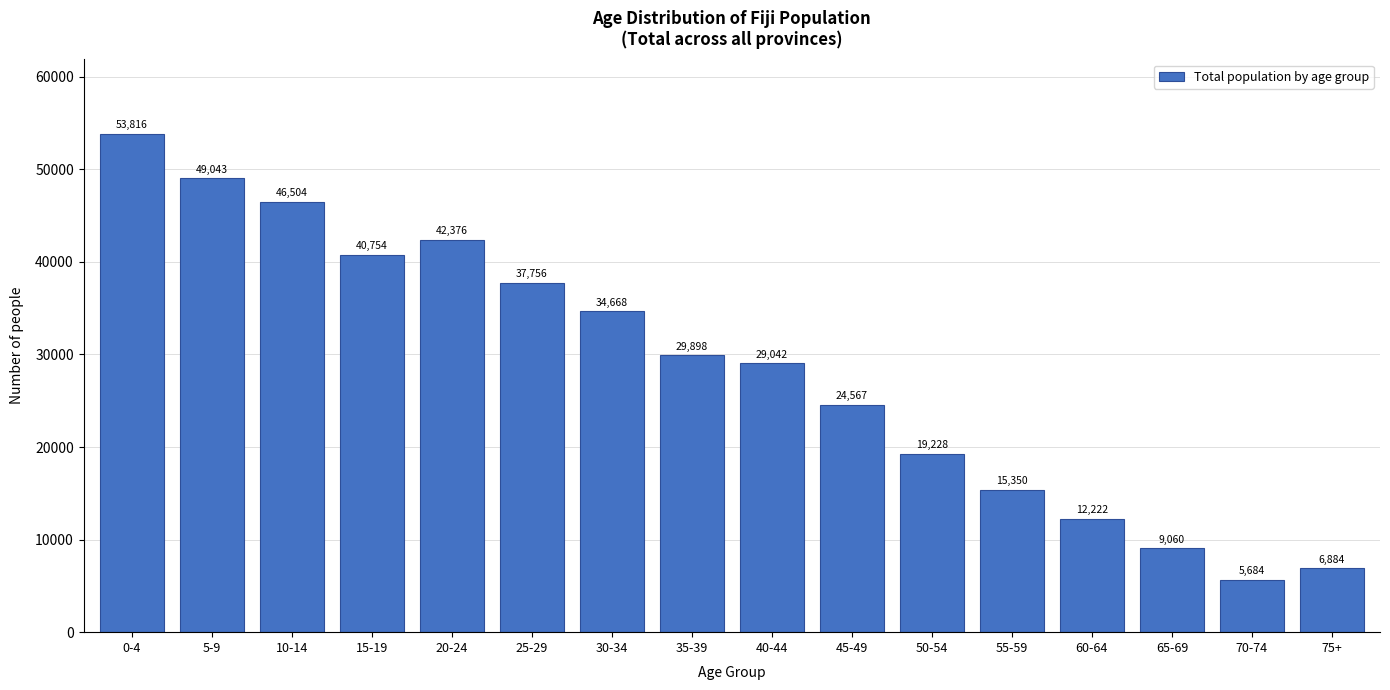

Reading right to left, what are all the values shown in this chart?

6884	5684	9060	12222	15350	19228	24567	29042	29898	34668	37756	42376	40754	46504	49043	53816